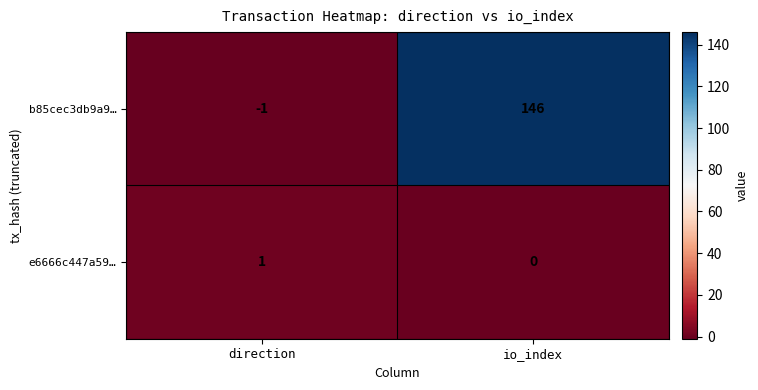

Where is e6666c447a59… nearest to the value 0?

io_index